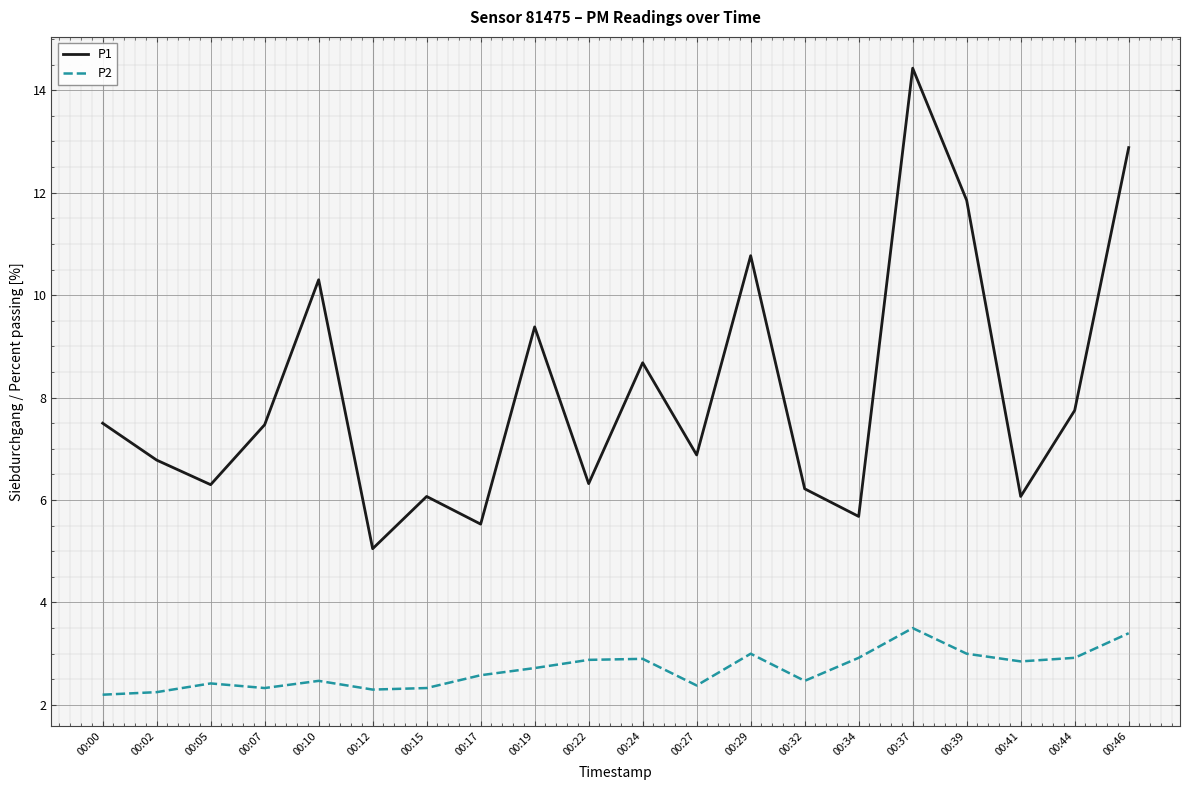

True or false: P1 has more than 1 interior local peaks.

True